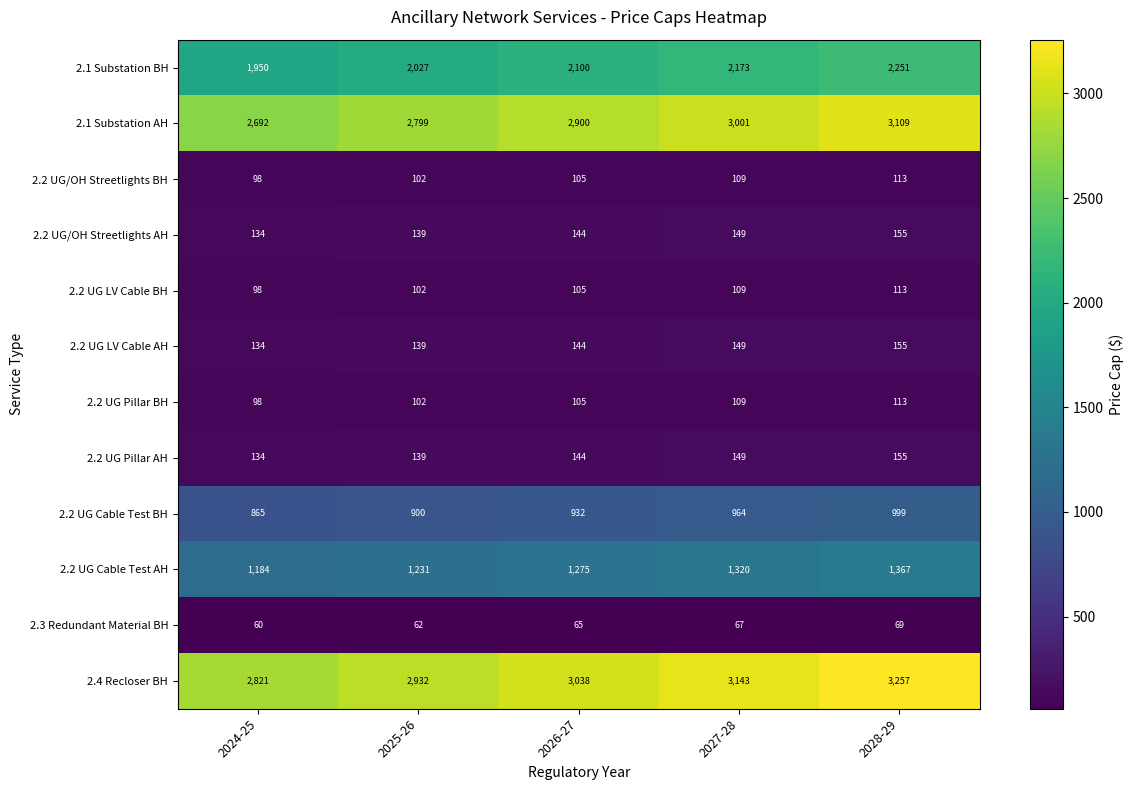

What is the greatest value displayed?

3257